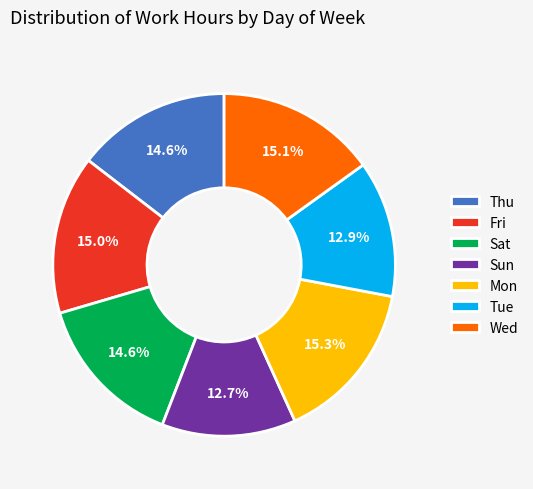

Count the number of slices in the pie.

7